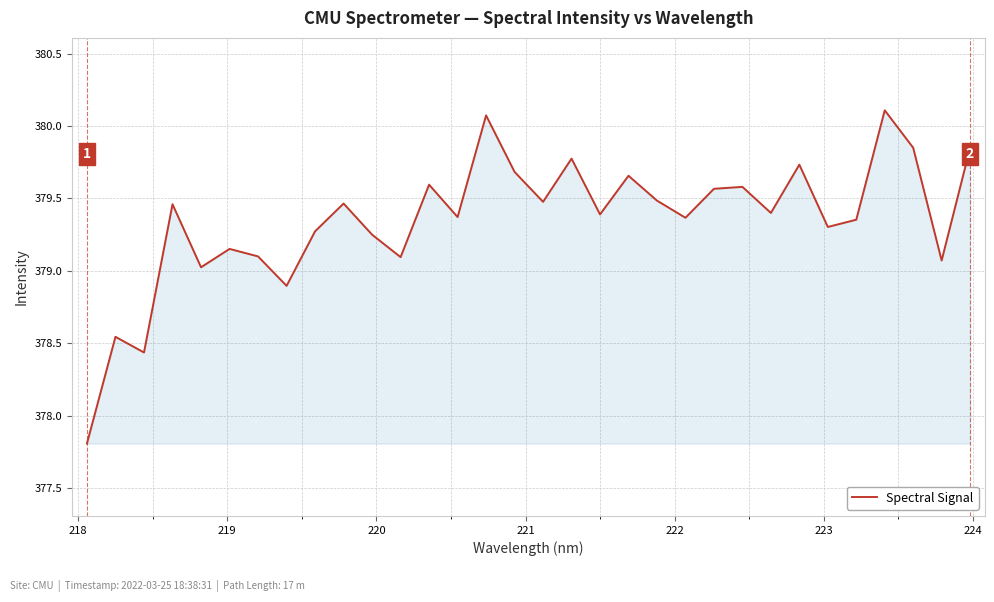

What is the difference between the maximum and minimum values?

2.3